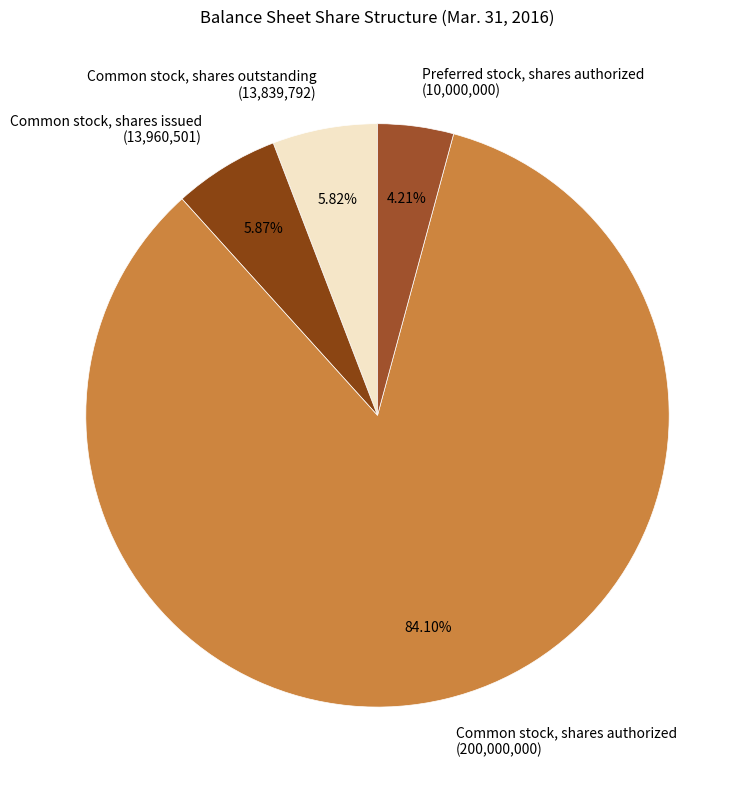

What is the total percentage of Preferred stock, shares authorized and Common stock, shares issued?

10.1%